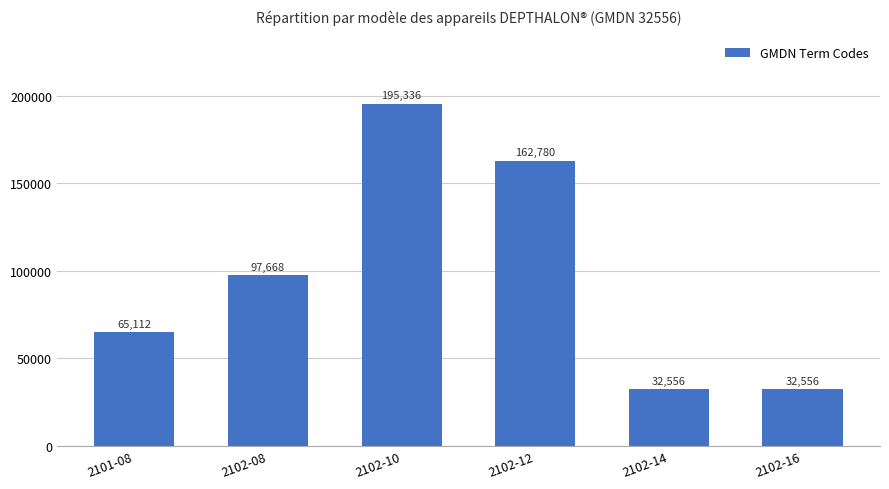

How many bars are there in total?

6